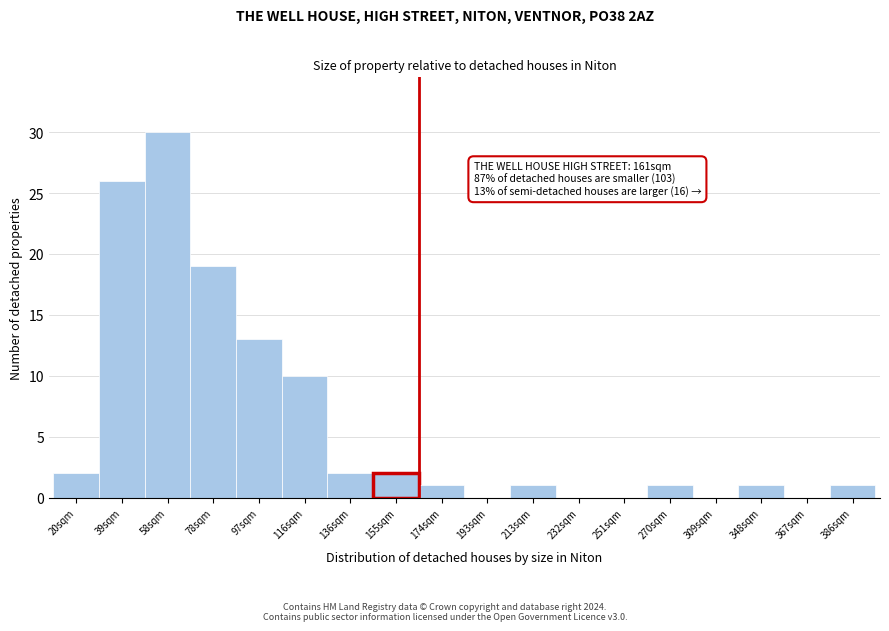

Reading left to right, what are all the values shown in this chart?

20sqm=2	39sqm=26	58sqm=30	78sqm=19	97sqm=13	116sqm=10	136sqm=2	155sqm=2	174sqm=1	193sqm=0	213sqm=1	232sqm=0	251sqm=0	270sqm=1	309sqm=0	348sqm=1	367sqm=0	386sqm=1